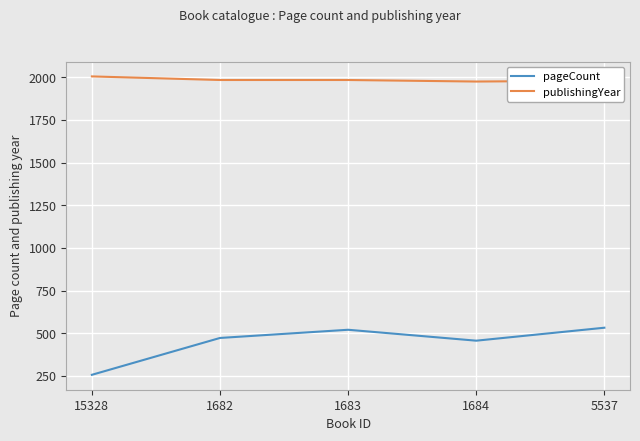

What value does the publishingYear series have at 1683?

1984